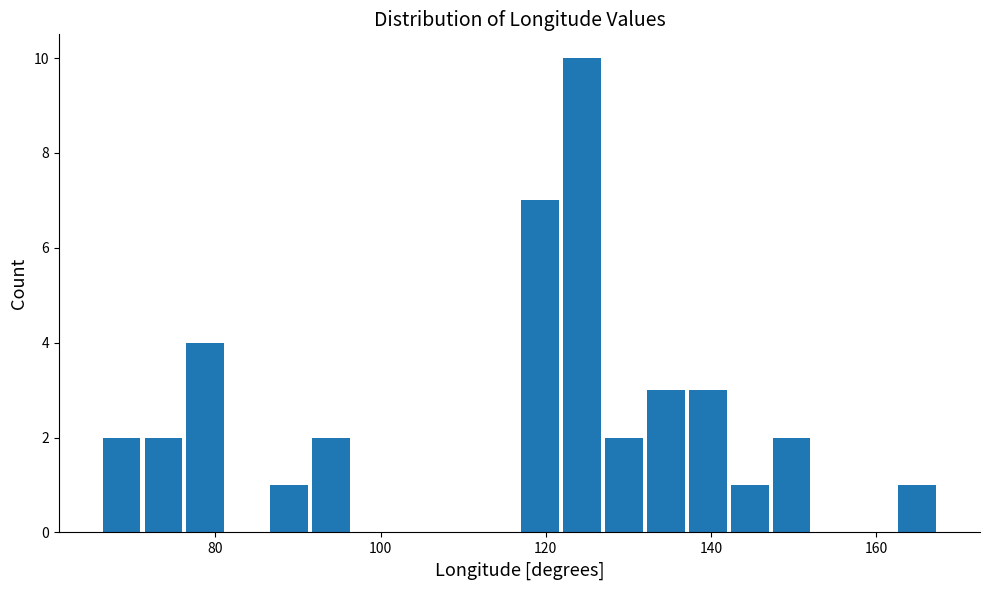

Read against the x-axis, roughly where is the centre of the tallest bar?

124